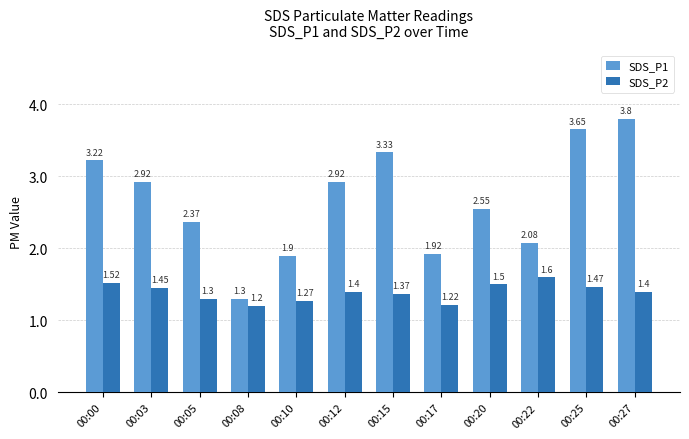

What is the difference between the second highest and minimum values in the SDS_P2 series?

0.3